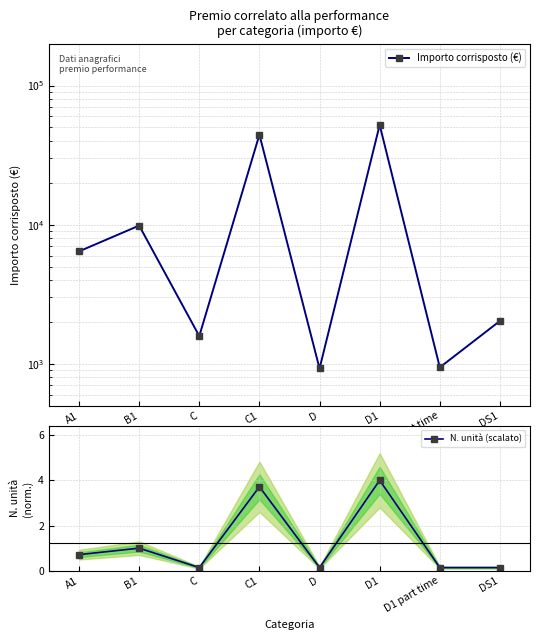

True or false: N. unità (scalato) and Importo corrisposto (€) cross at least once.

False